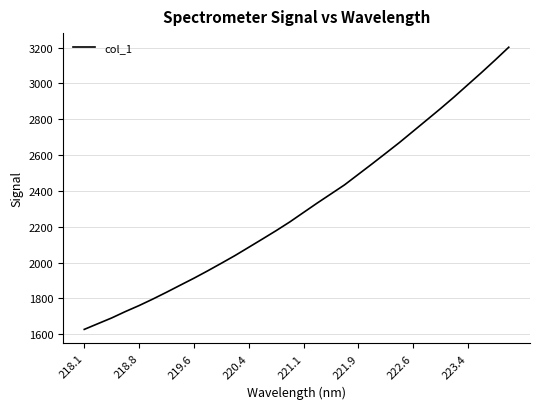

What is the difference between the maximum and minimum values?

1575.0